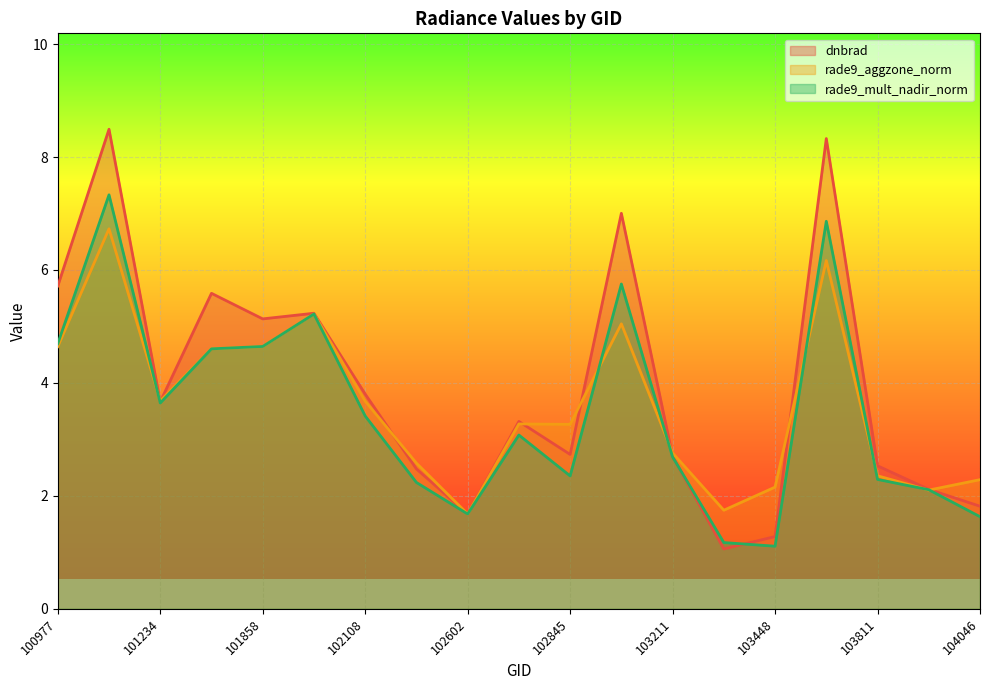

What is the difference between the highest and lowest values at 102108?

0.4